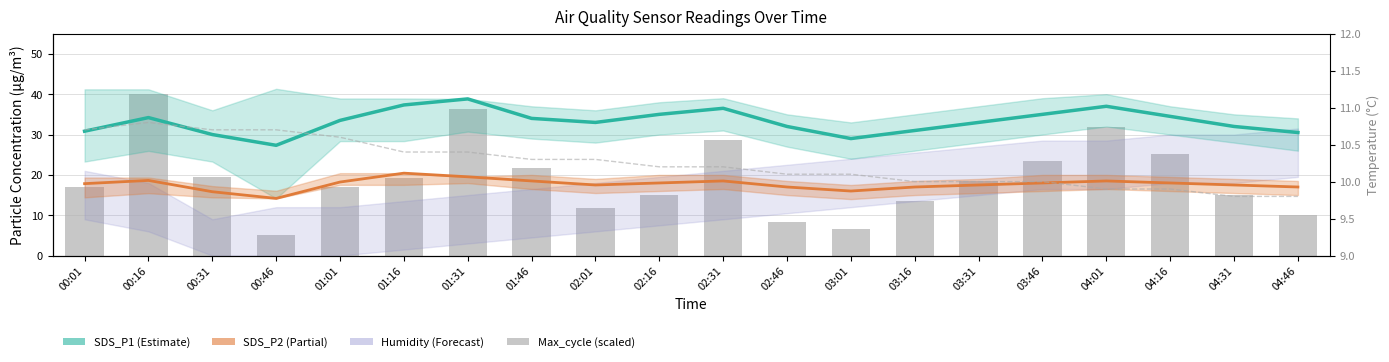

How many groups of bars are there?

20